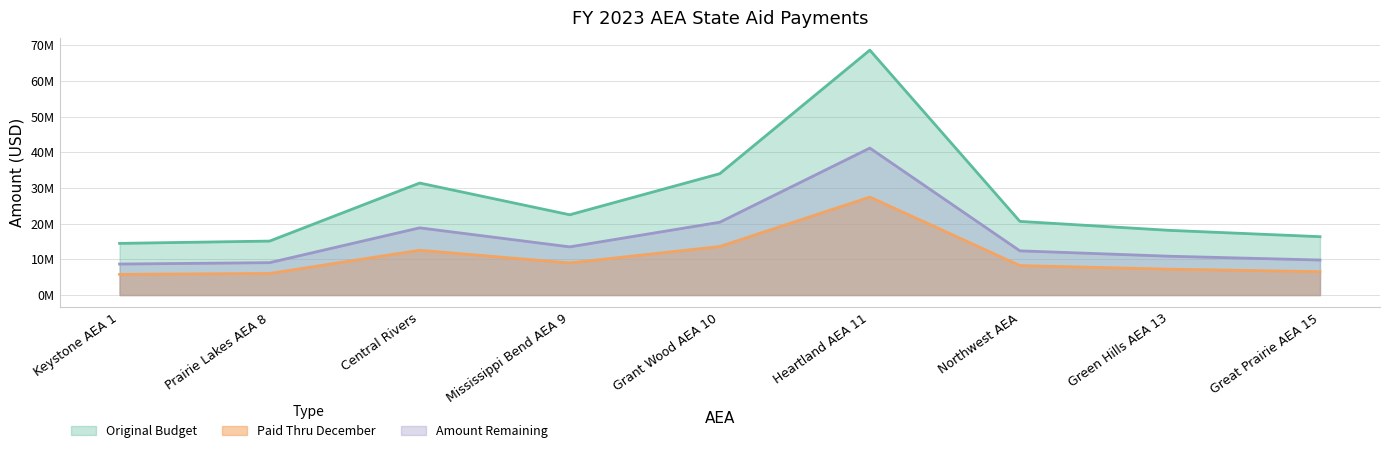

How many lines are shown in the chart?

3